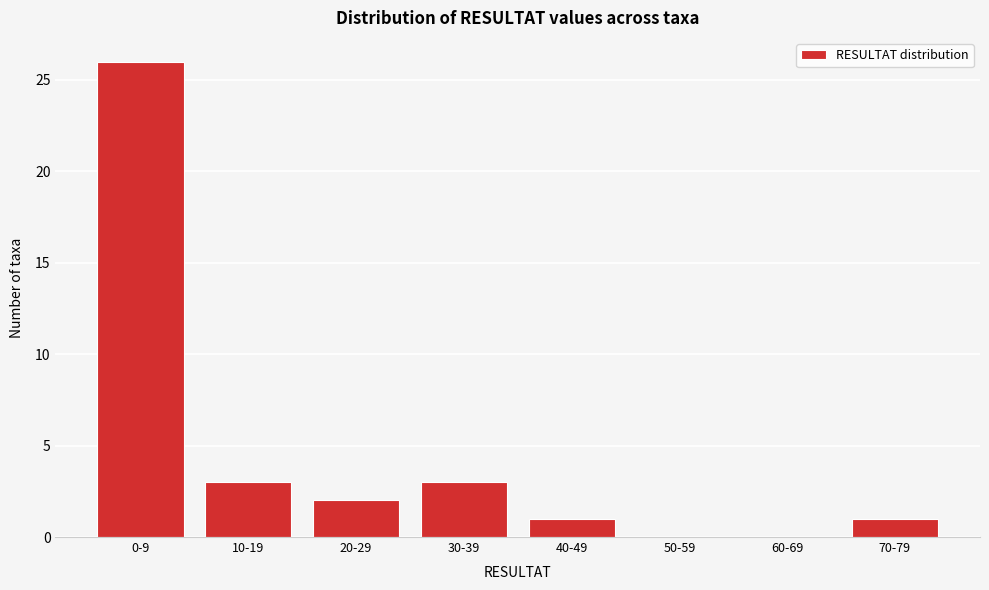

Reading right to left, list all the values displayed in this chart.

70-79=1	60-69=0	50-59=0	40-49=1	30-39=3	20-29=2	10-19=3	0-9=26